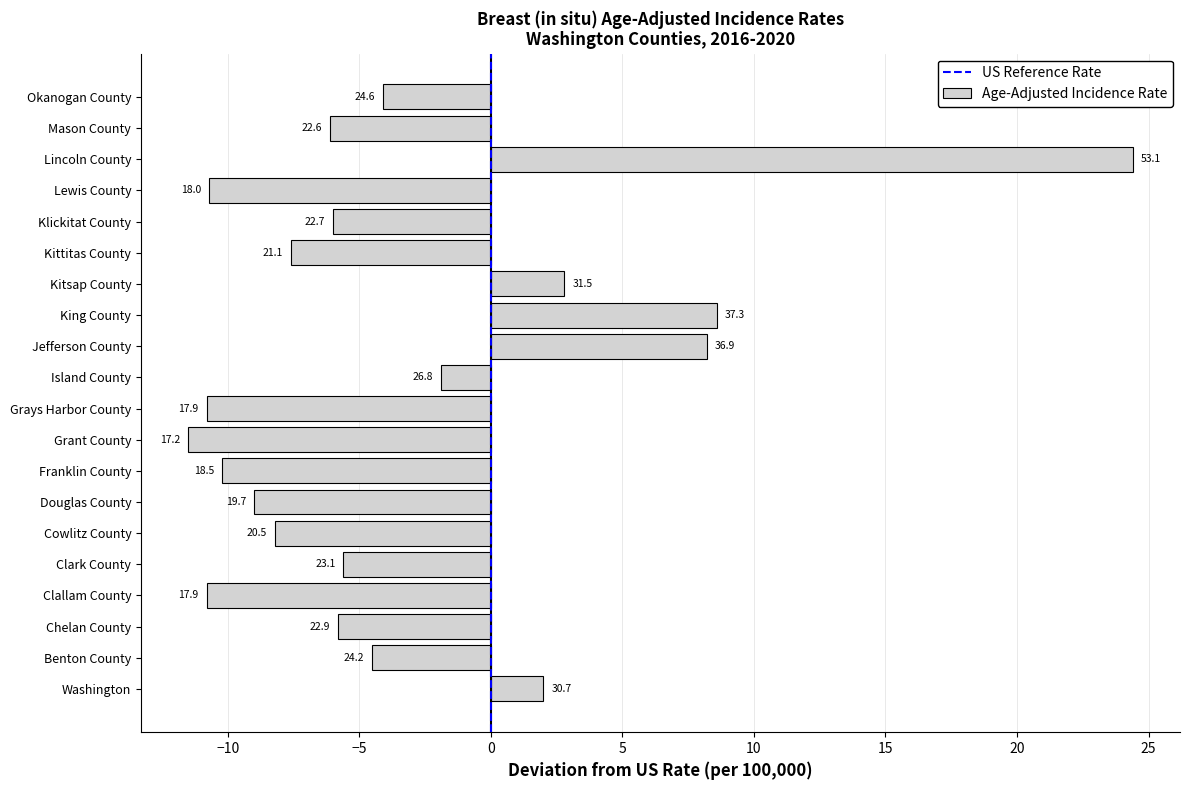

What is the difference between the maximum and minimum values?

35.9